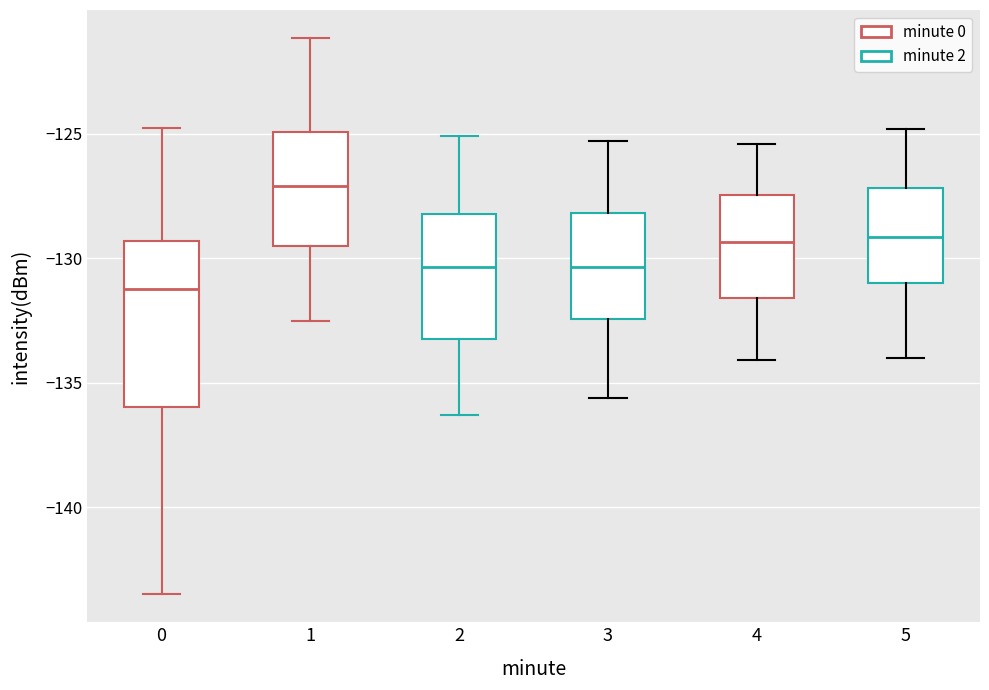

Where does the median line of the box at x = 2 sit on the y-axis? The values are not printed on the chart, so give them approximately, as read against the axis.

-130.5